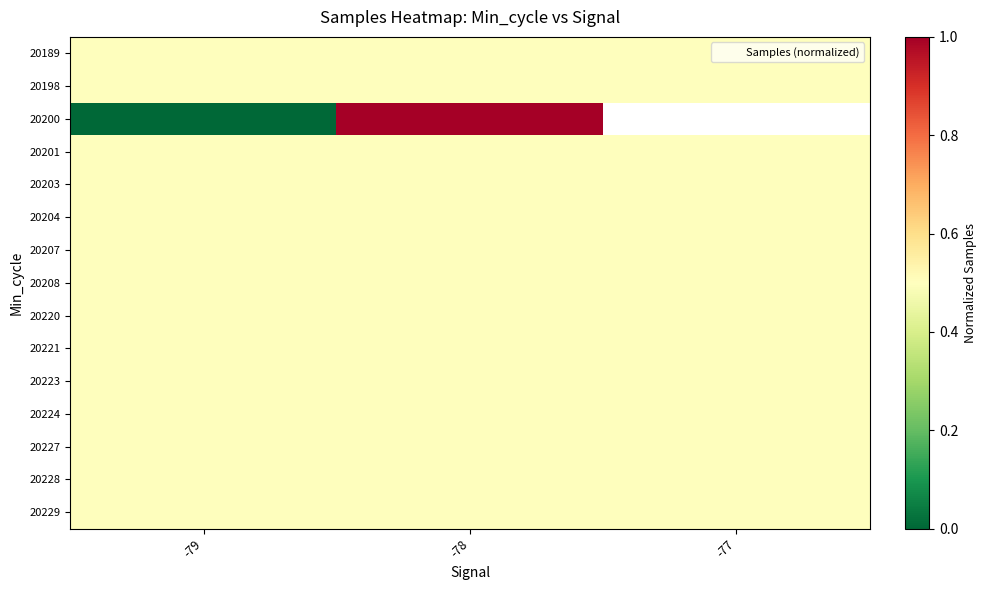

Rank the series at -77 from highest to lowest value.

20189, 20198, 20200, 20201, 20203, 20204, 20207, 20208, 20220, 20221, 20223, 20224, 20227, 20228, 20229